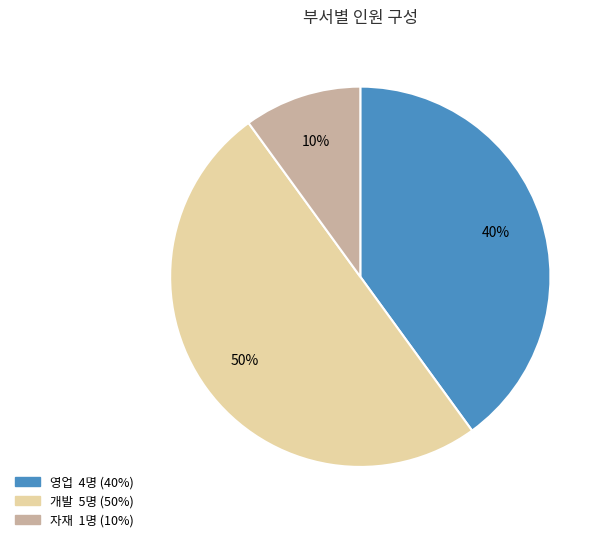

What is the largest slice in the pie chart?

개발